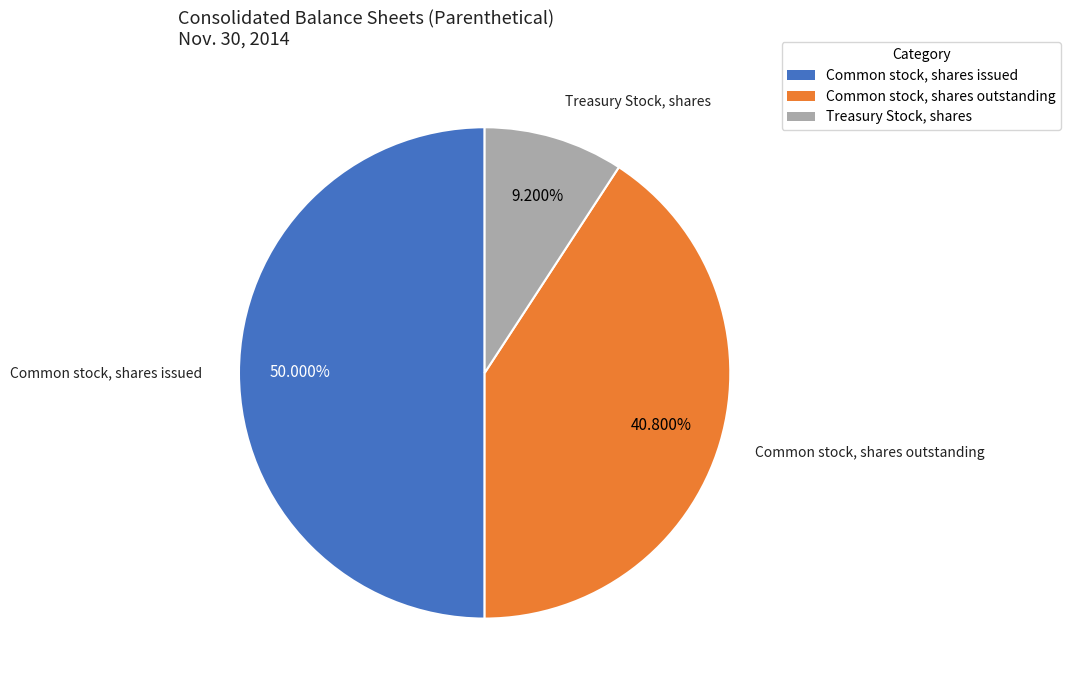

What is the largest slice in the pie chart?

Common stock, shares issued